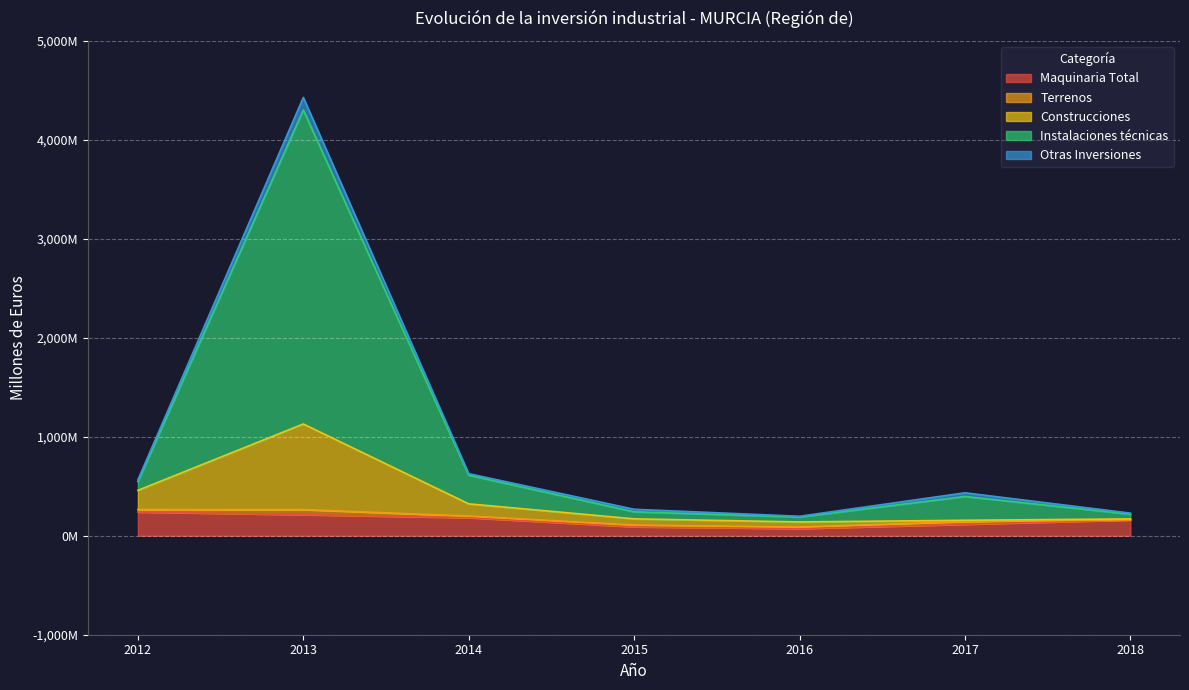

Which series has the largest range (max minus min)?

Instalaciones técnicas